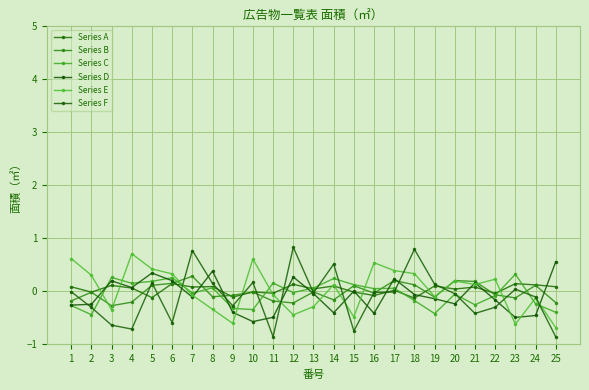

Which category has the lowest value across all series?

25